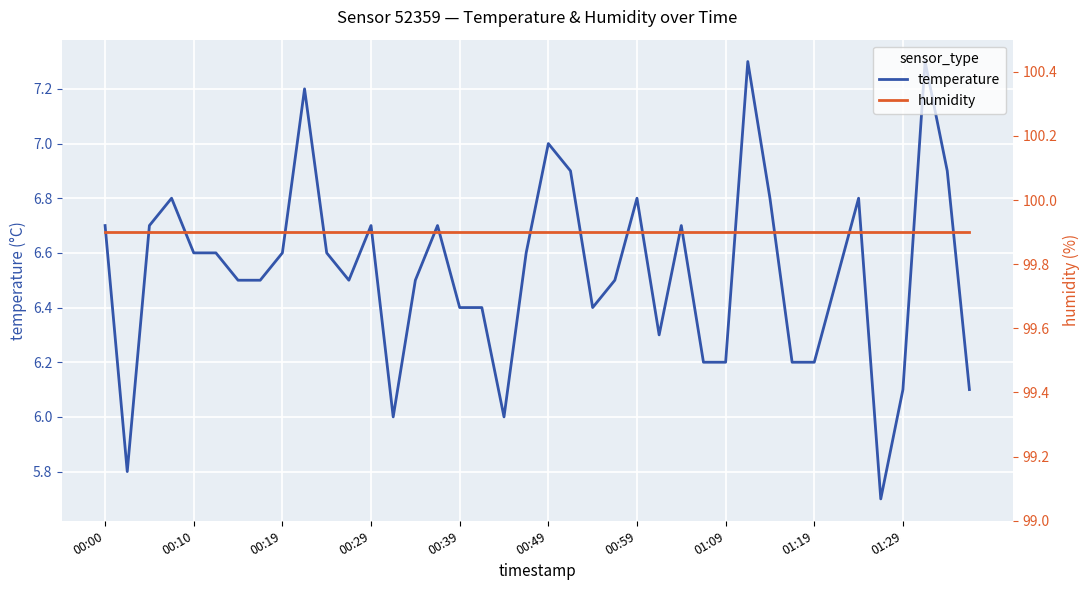

True or false: humidity and temperature intersect in this chart.

False